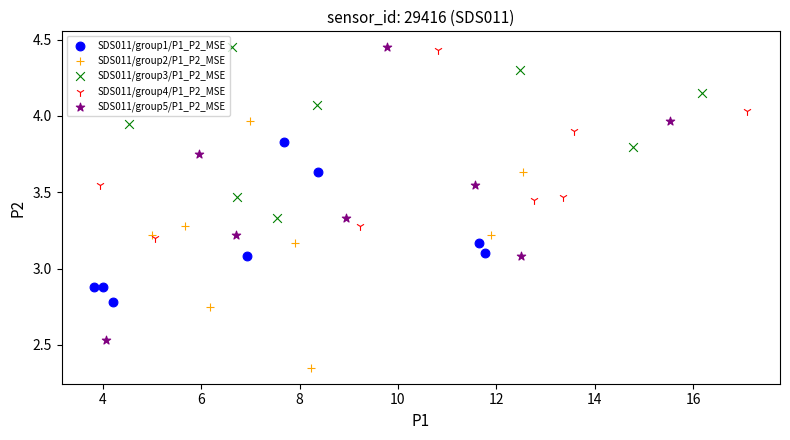

Which series reaches the minimum Y coordinate?

SDS011/group2/P1_P2_MSE